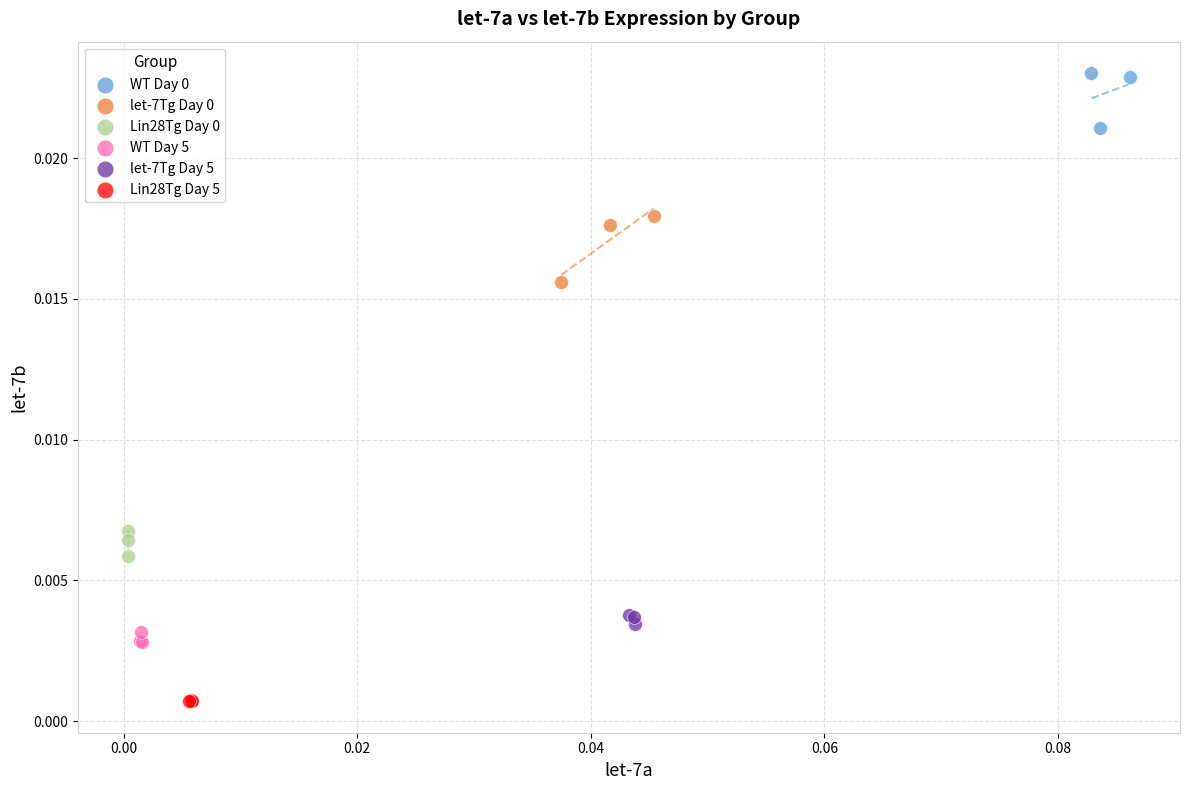

Which series contains the lowest Y value?

Lin28Tg Day 5